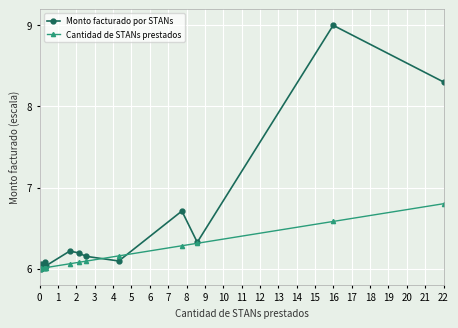

Rank the categories by Monto facturado por STANs value from lowest to highest.

1, 0, 3, 5, 6, 2, 4, 10, 9, 8, 7, 12, 11, 14, 13